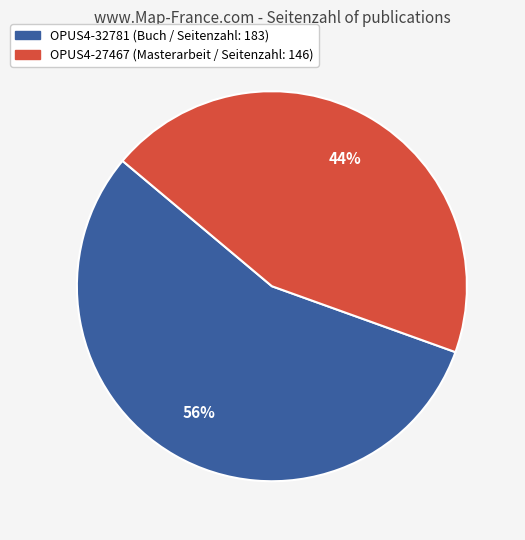

Combined, do OPUS4-27467 and OPUS4-32781 account for over 50%?

Yes